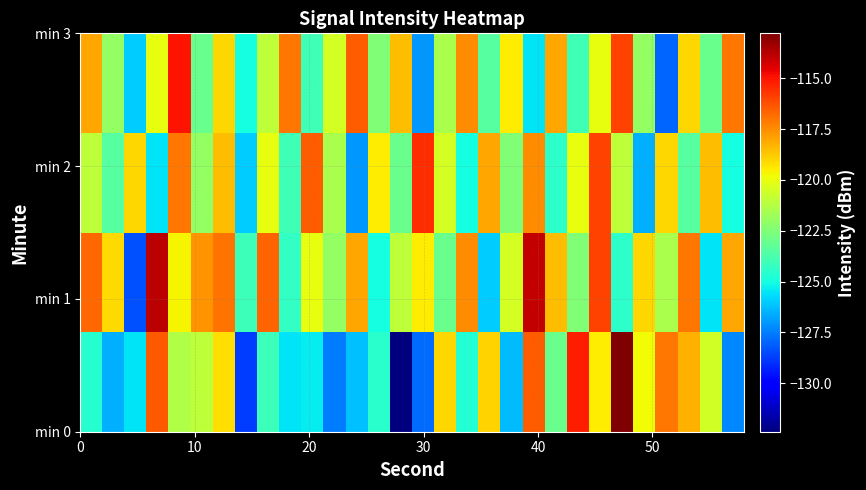

How many series are shown in this chart?

4